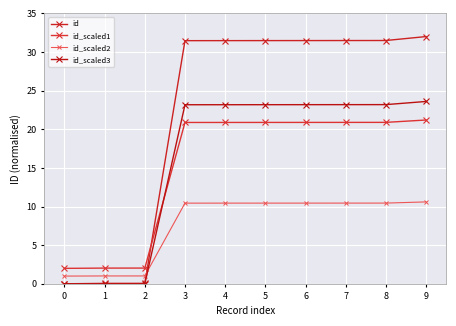

Does the chart display data point markers on the line(s)?

Yes